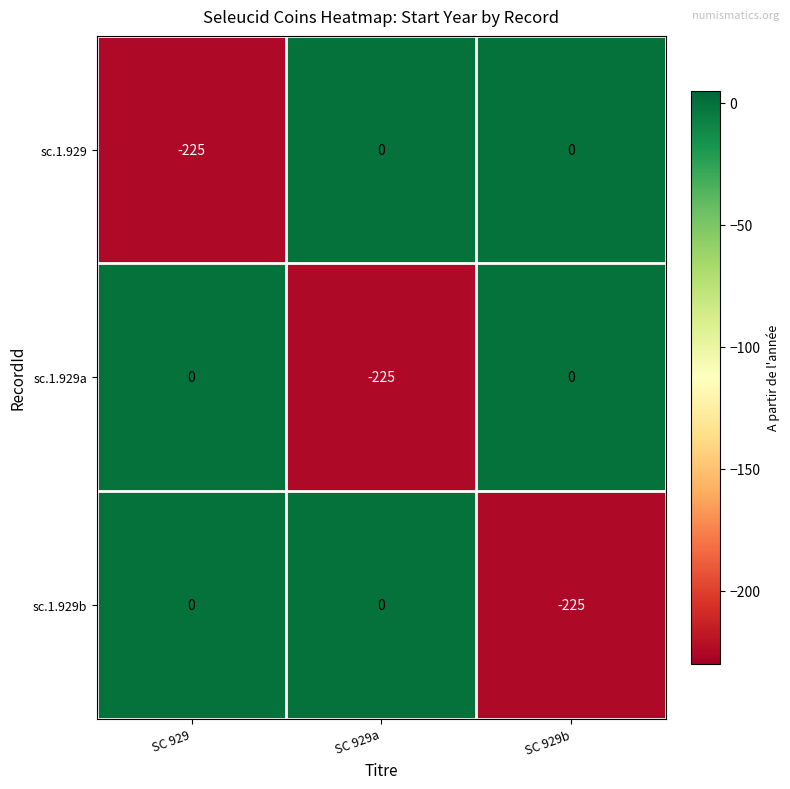

What is the spread (max minus min) of values at SC 929b?

225